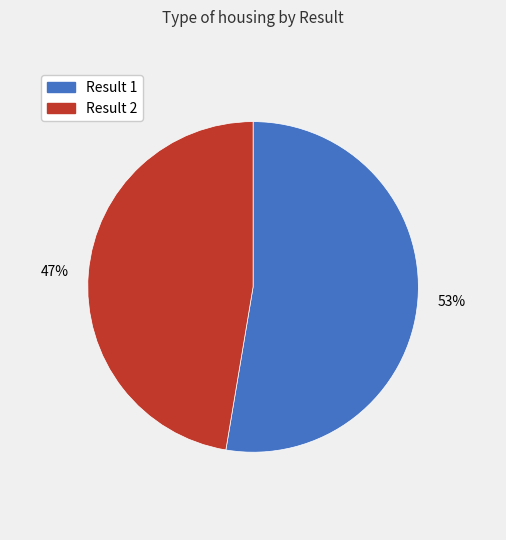

To the nearest percent, what is the average slice percentage?

50%